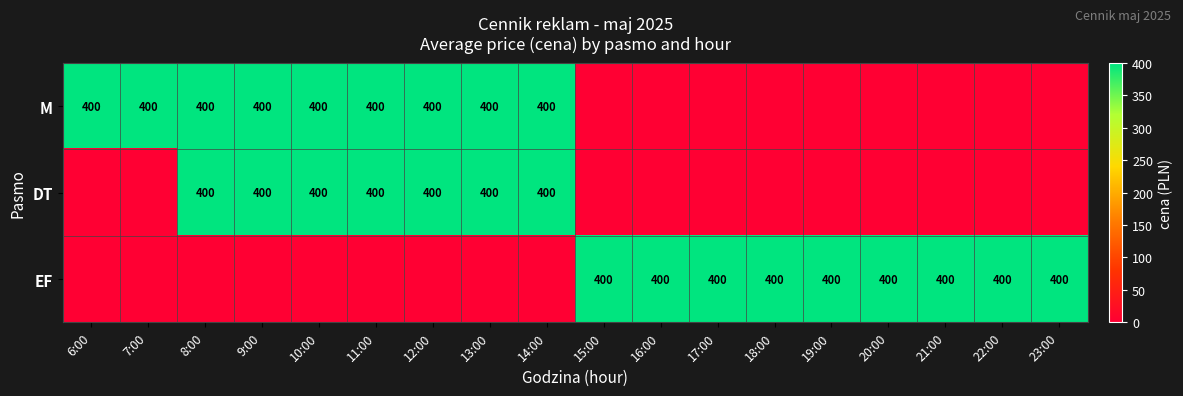

True or false: EF has a value of 135 at 17:00.

False